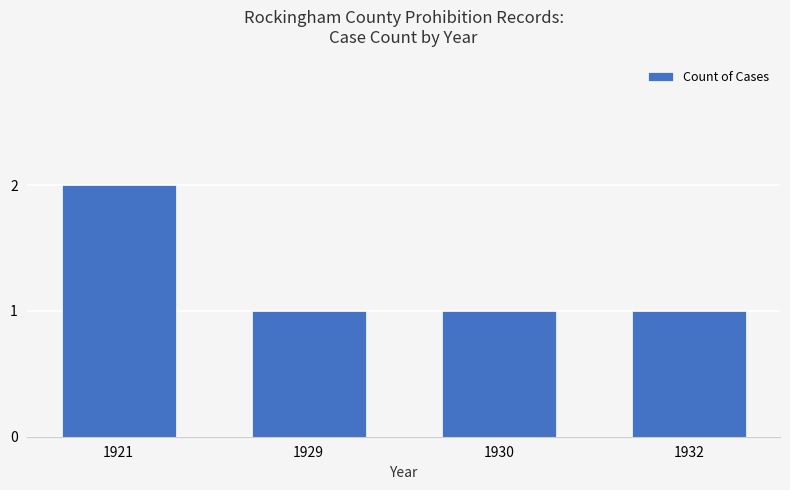

Which has a higher value, 1930 or 1921?

1921